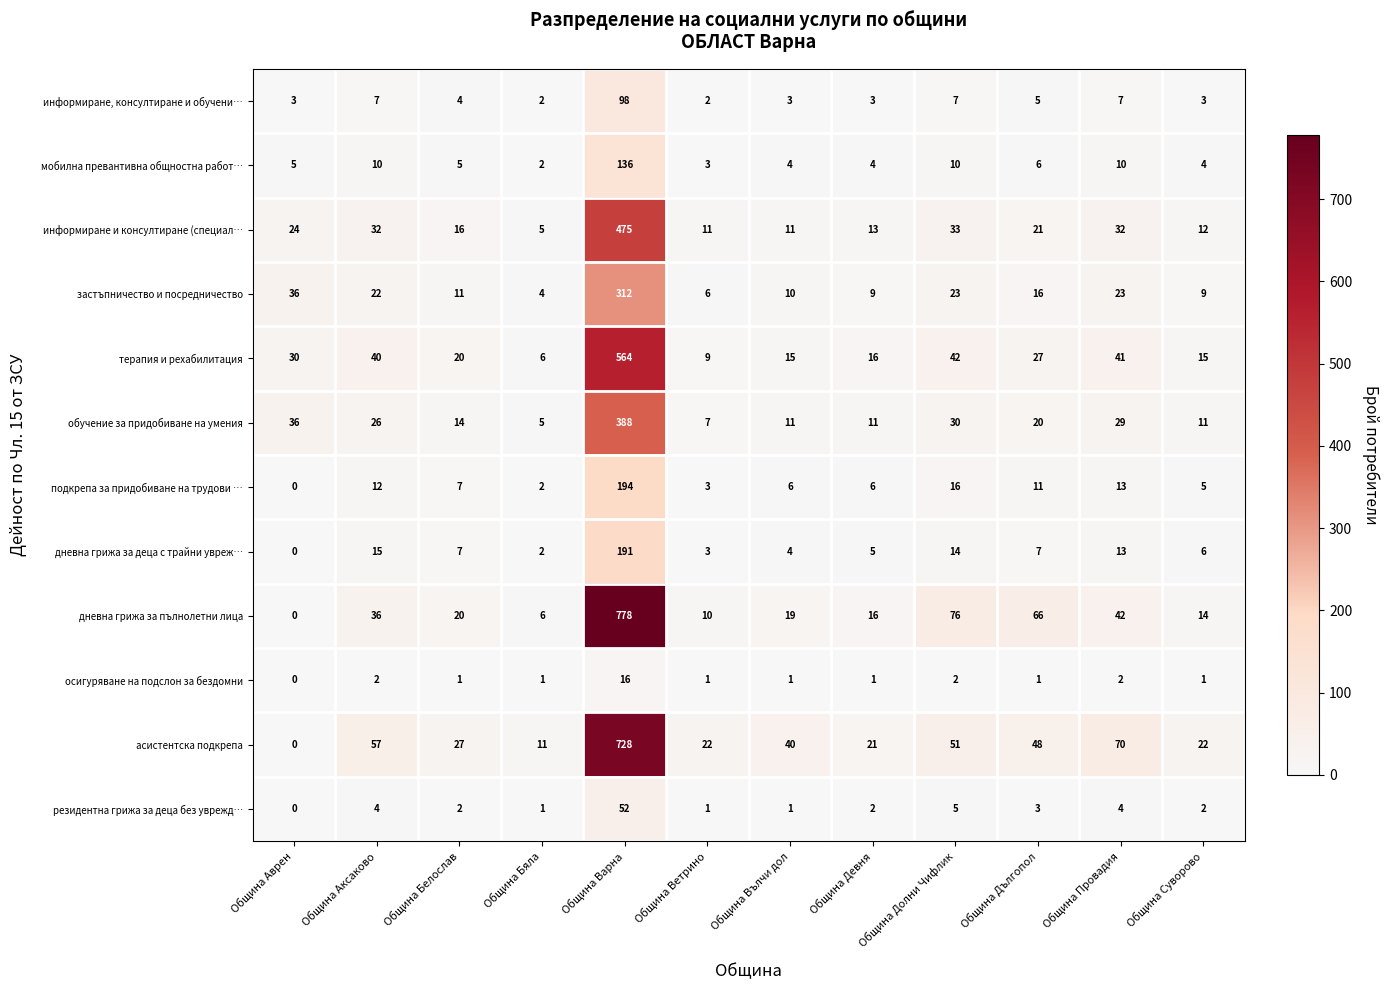

Which series changed the most between Община Ветрино and Община Суворово?

терапия и рехабилитация